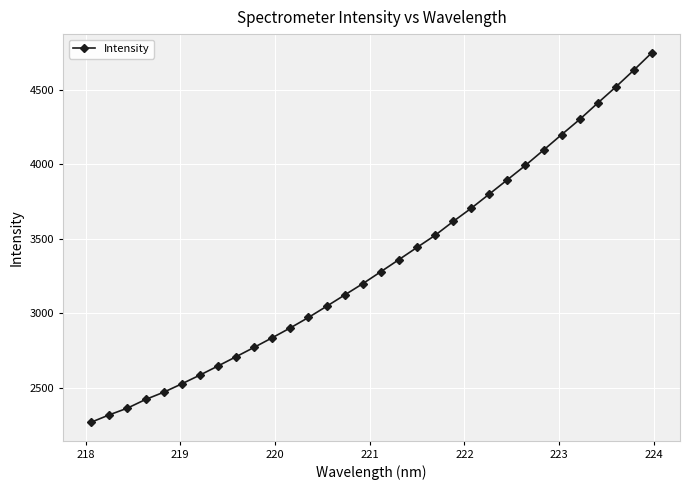

What is the value of the 5th point from the left?

2469.7